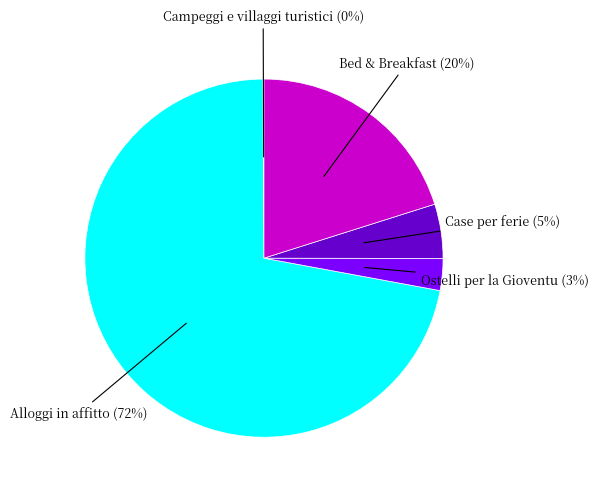

Does any single category account for the majority?

Yes